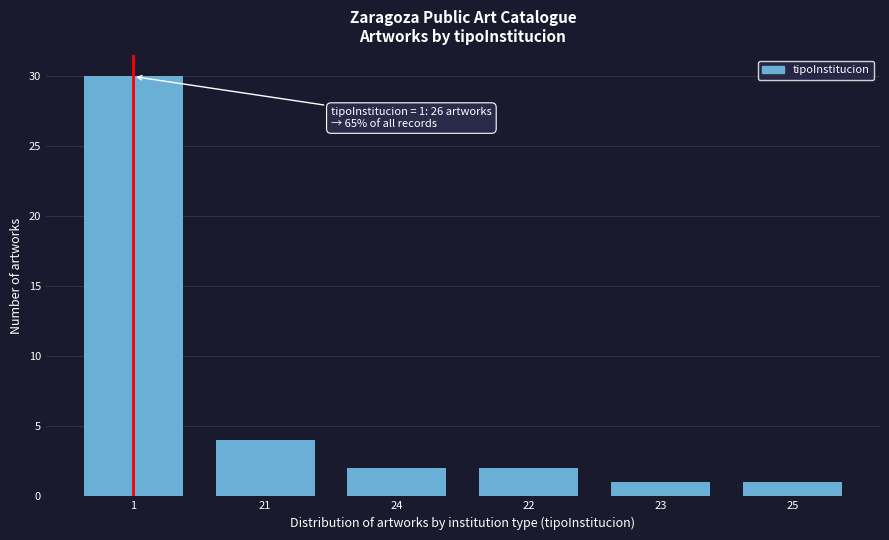

Reading left to right, list all the values displayed in this chart.

1=30	21=4	24=2	22=2	23=1	25=1